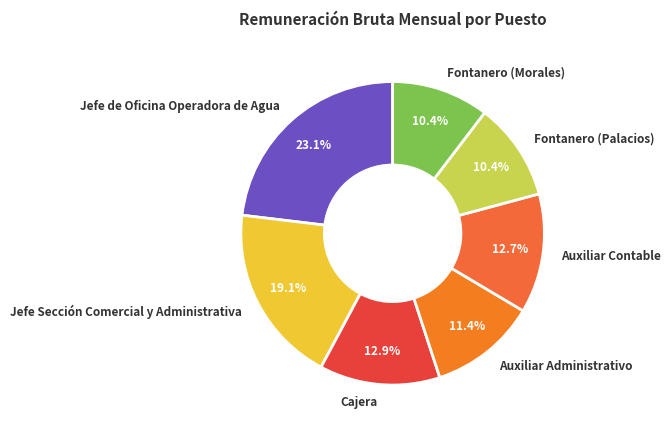

The Fontanero (Morales) slice represents 1% of the pie. True or false?

False